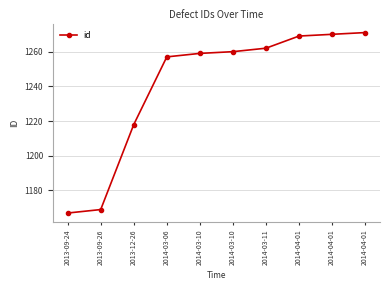

How many series are shown in this chart?

1